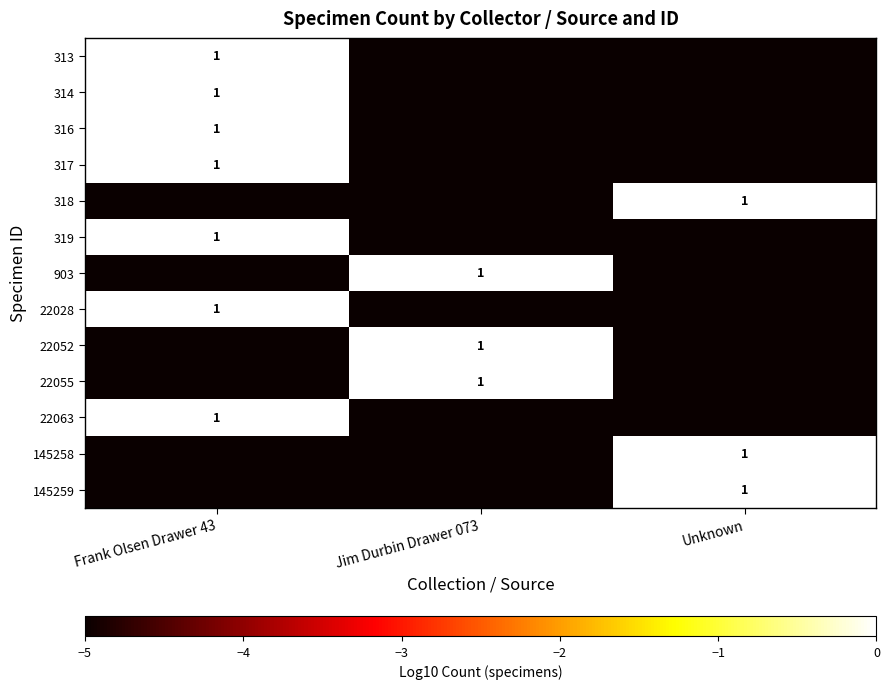

At how many categories does at least one series exceed -2?

3